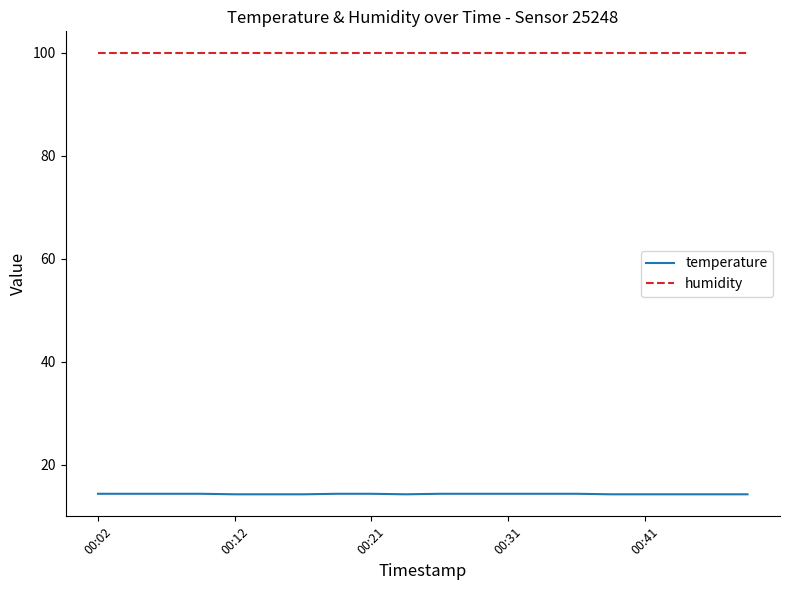

At how many categories does at least one series exceed 39?

20